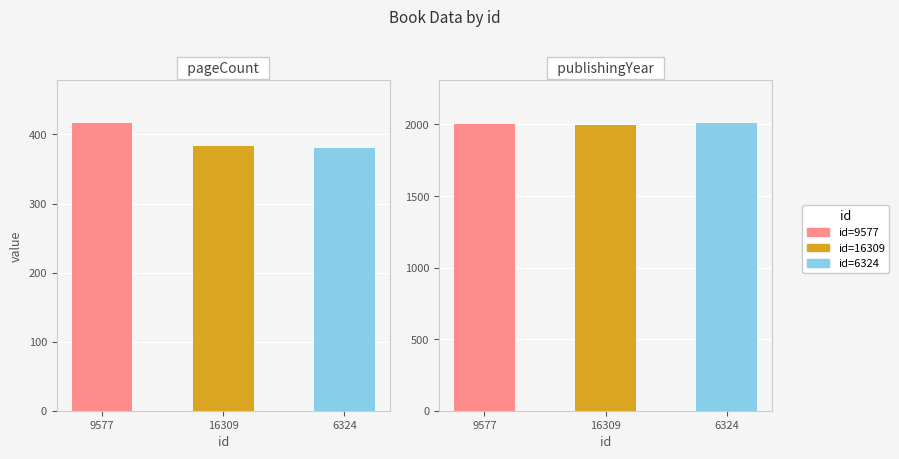

At which label is pageCount closest to 398?

16309